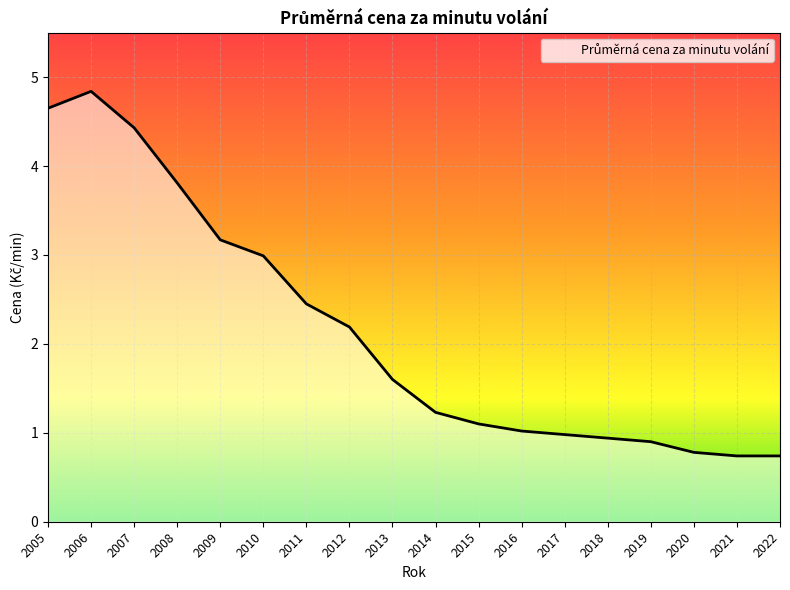

Does the chart have visible grid lines?

Yes